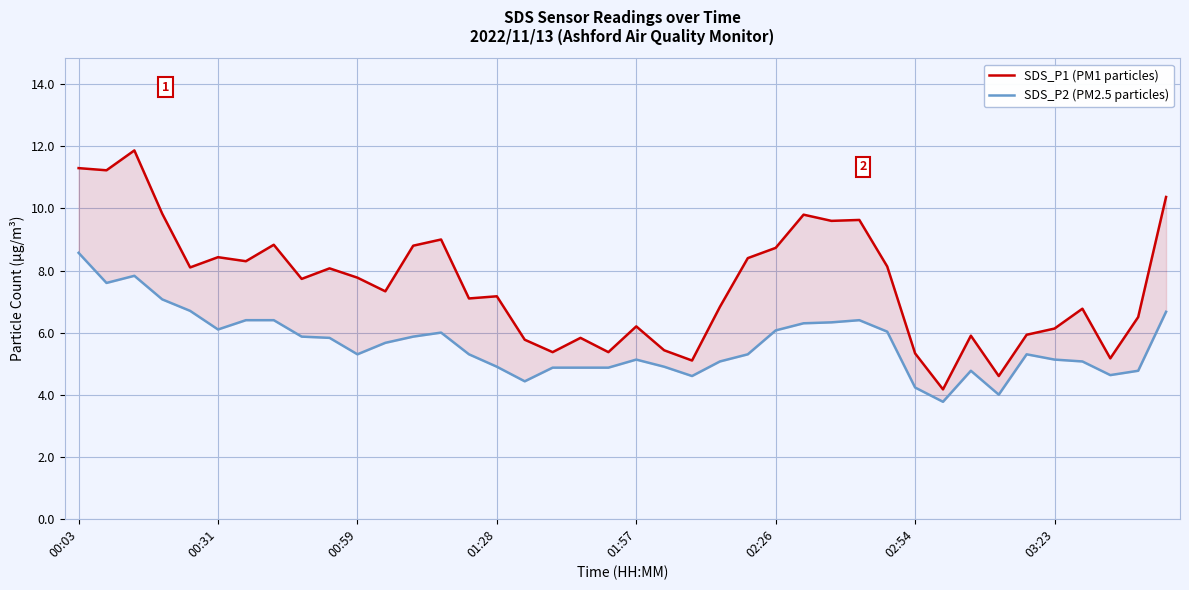

How many lines are shown in the chart?

2